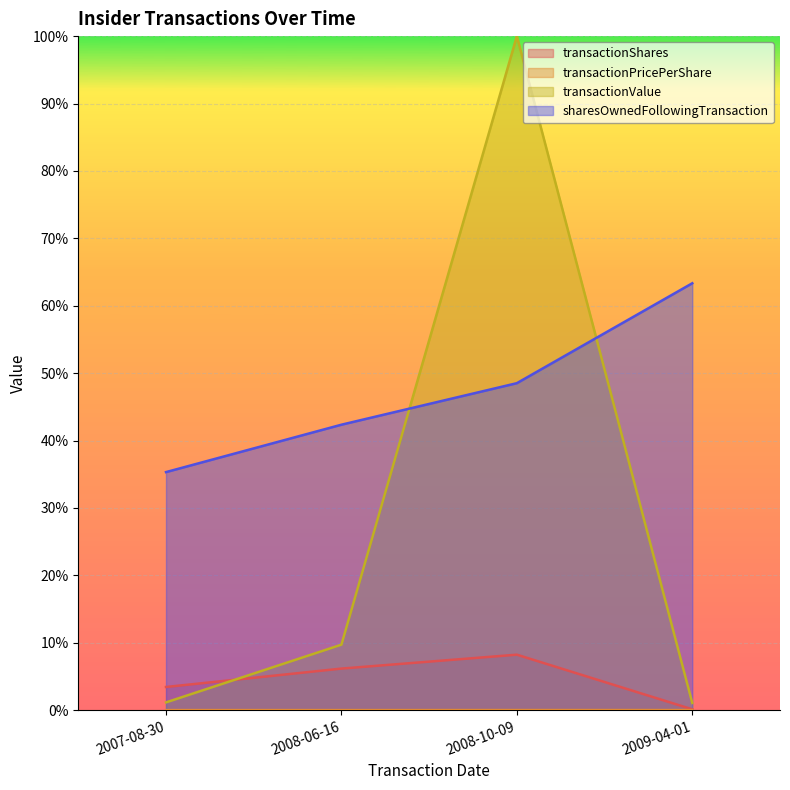

Is it true that transactionShares equals 10.7 at 2008-06-16?

False